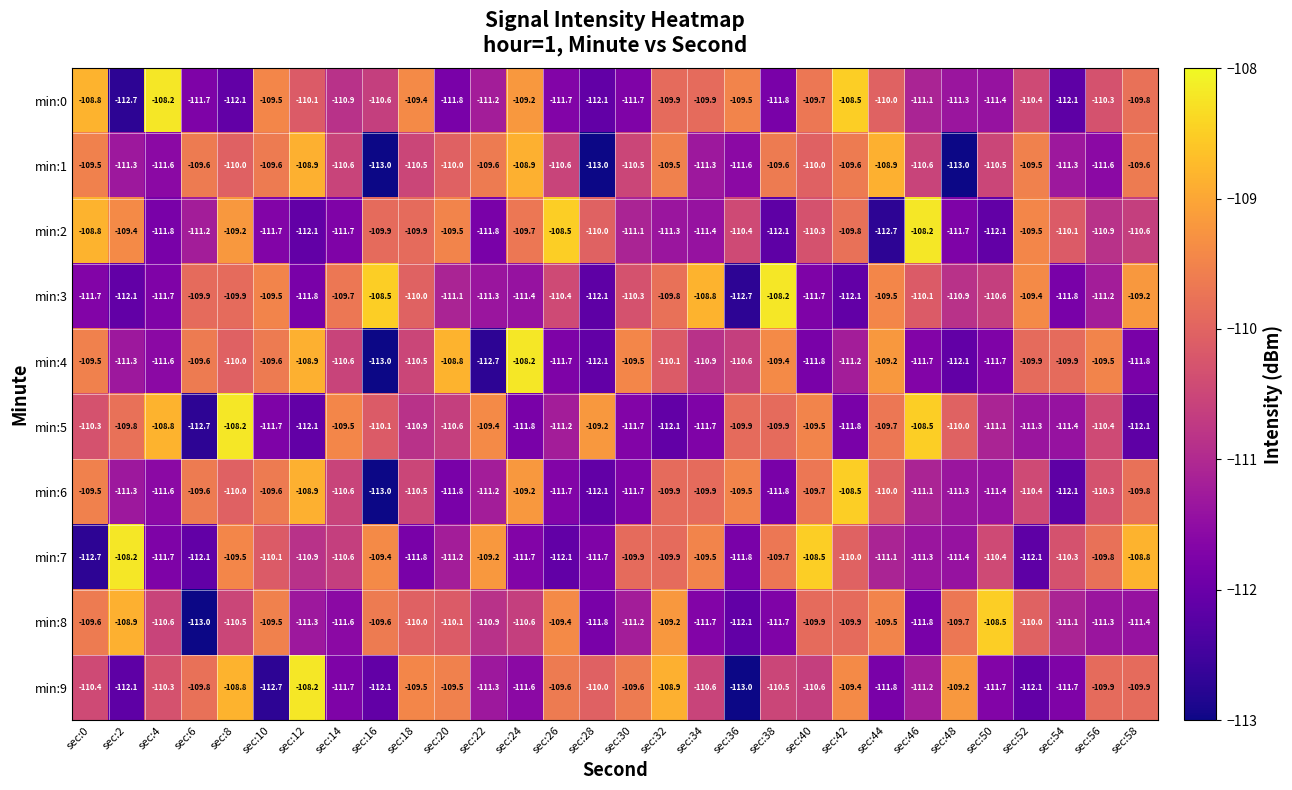

At which label does min:5 first exceed -110?

sec:2